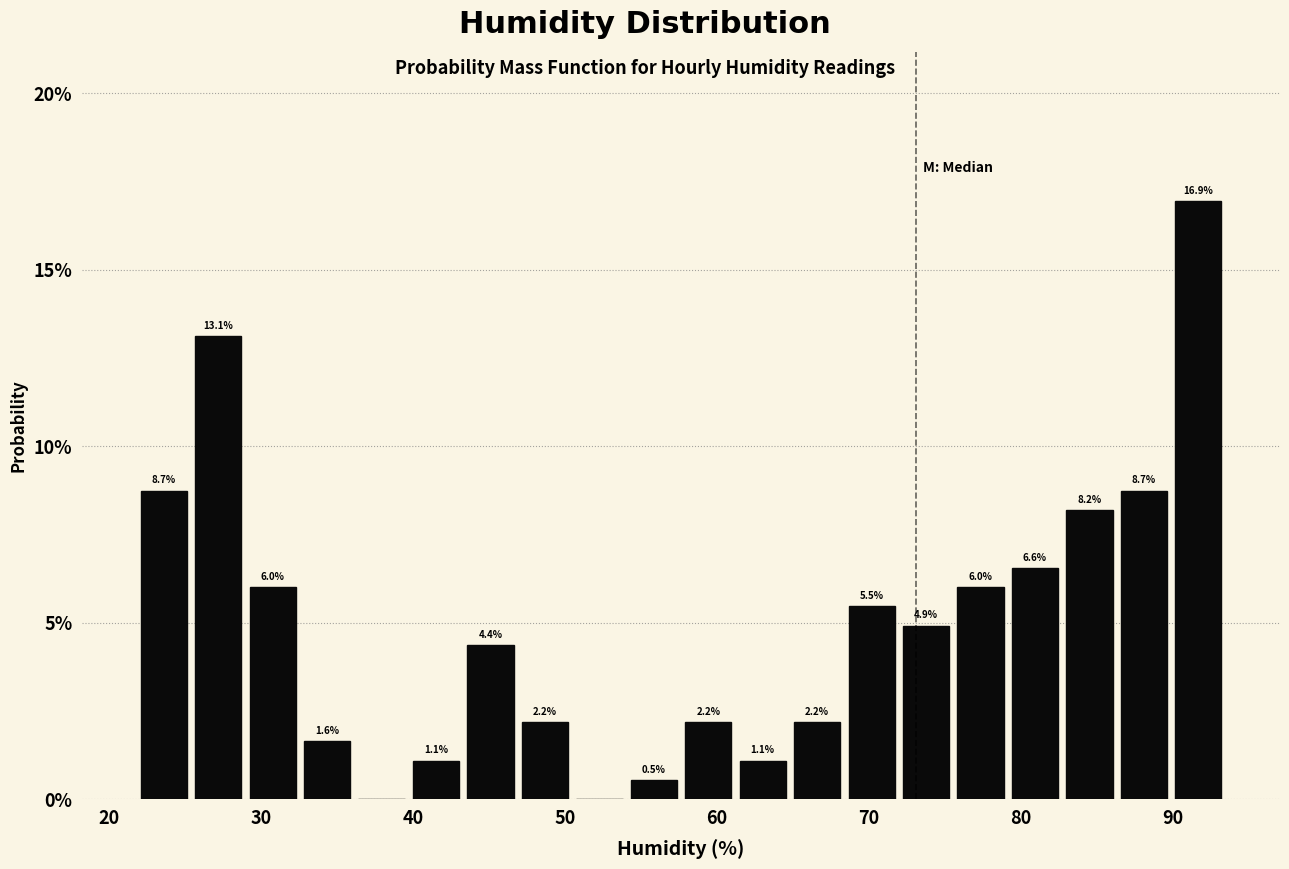

Around what value on the x-axis is the tallest bar? Give the approximate position of its centre, as read against the axis.

92